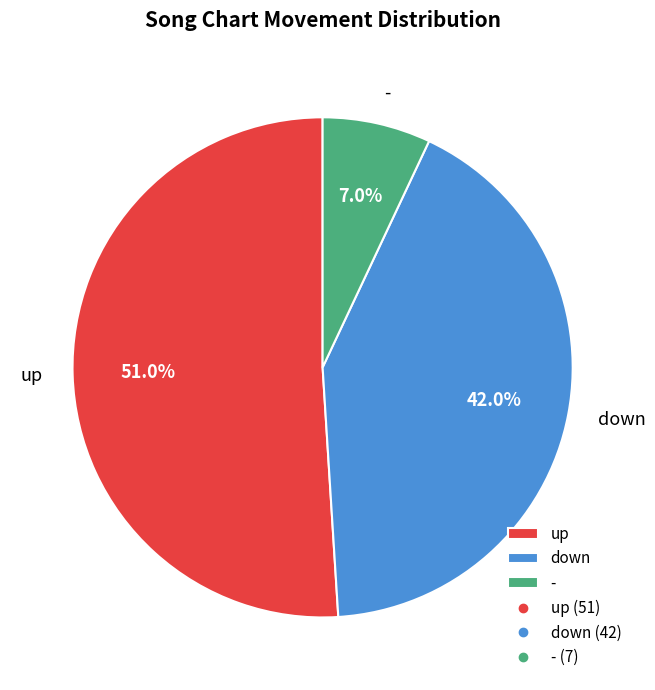

Approximately how many times larger is the value at - compared to up?

0.1